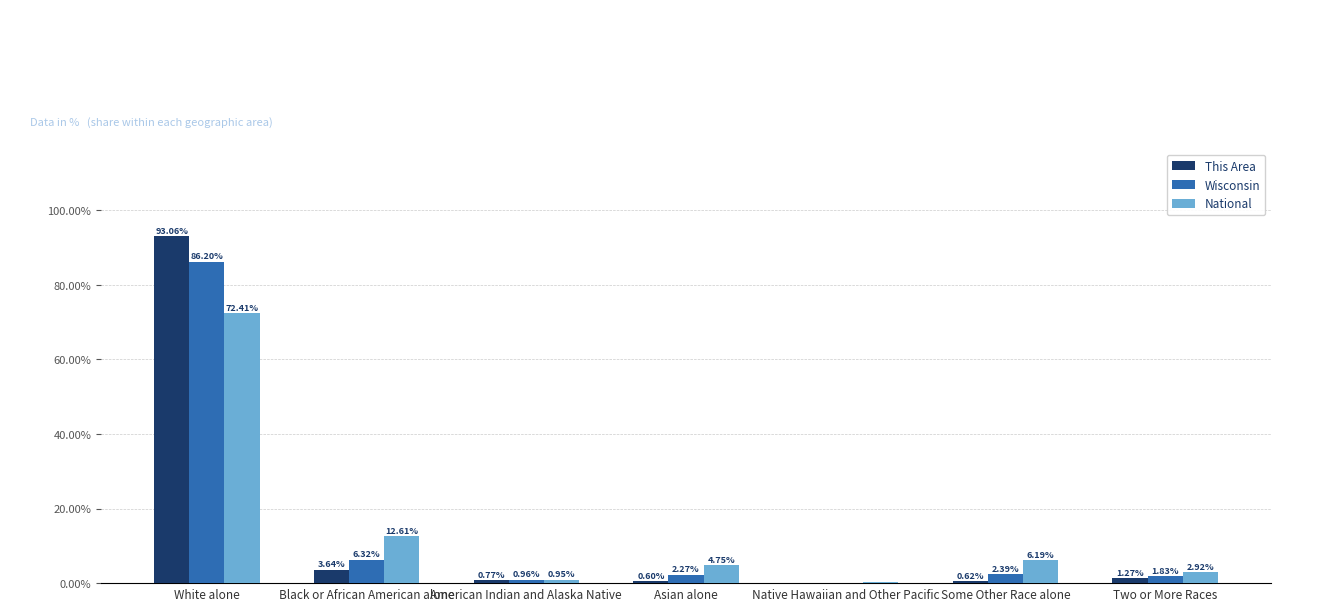

What is the sum of all National values?

100.0